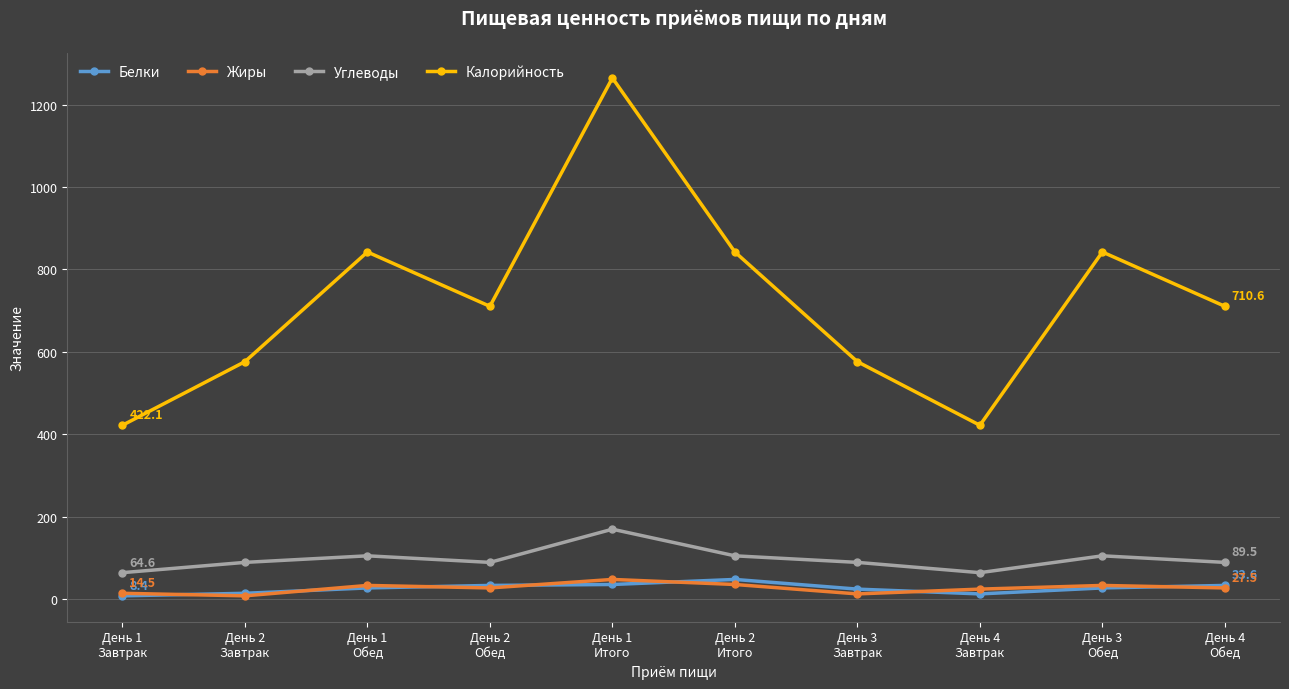

How many distinct data groups are displayed?

4